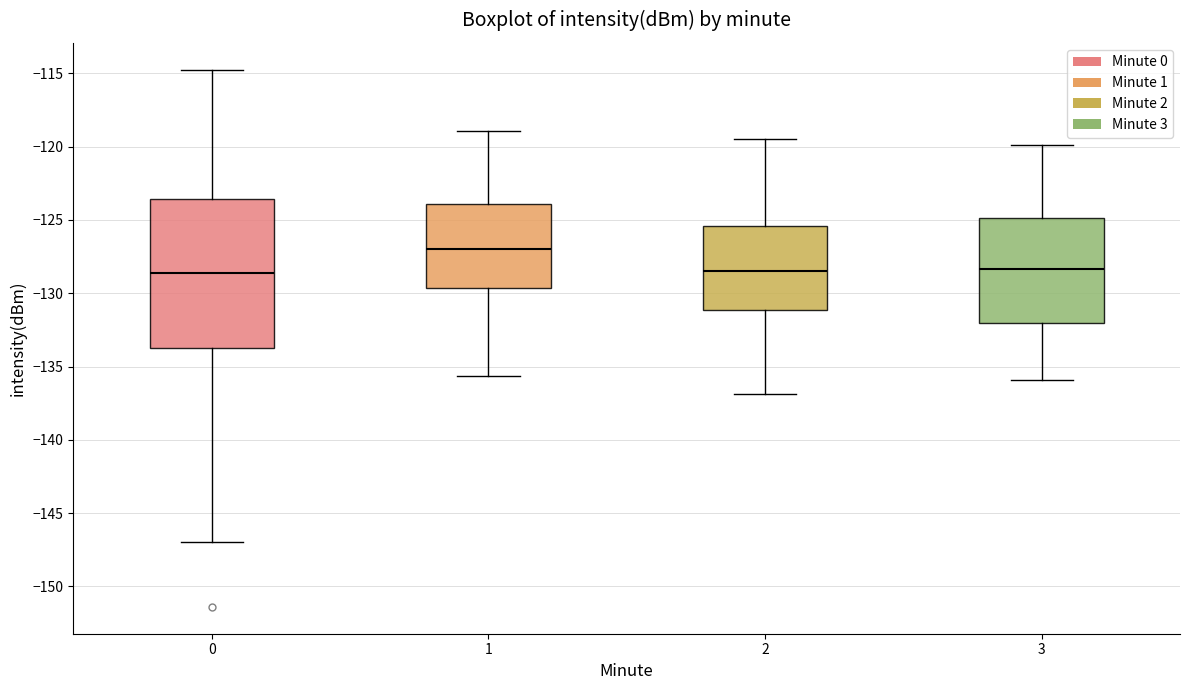

Reading left to right, transcribe this box plot: for each box, give where its median line is, the range the box spans, and where its two whiskers end, as read against the y-axis. The values are not printed on the chart, so give them approximately, as read against the axis.

0: median -128.5, box -133.5 to -123.5, whiskers -147.0 to -115.0
1: median -127.0, box -129.5 to -124.0, whiskers -135.5 to -119.0
2: median -128.5, box -131.0 to -125.5, whiskers -137.0 to -119.5
3: median -128.5, box -132.0 to -125.0, whiskers -136.0 to -120.0